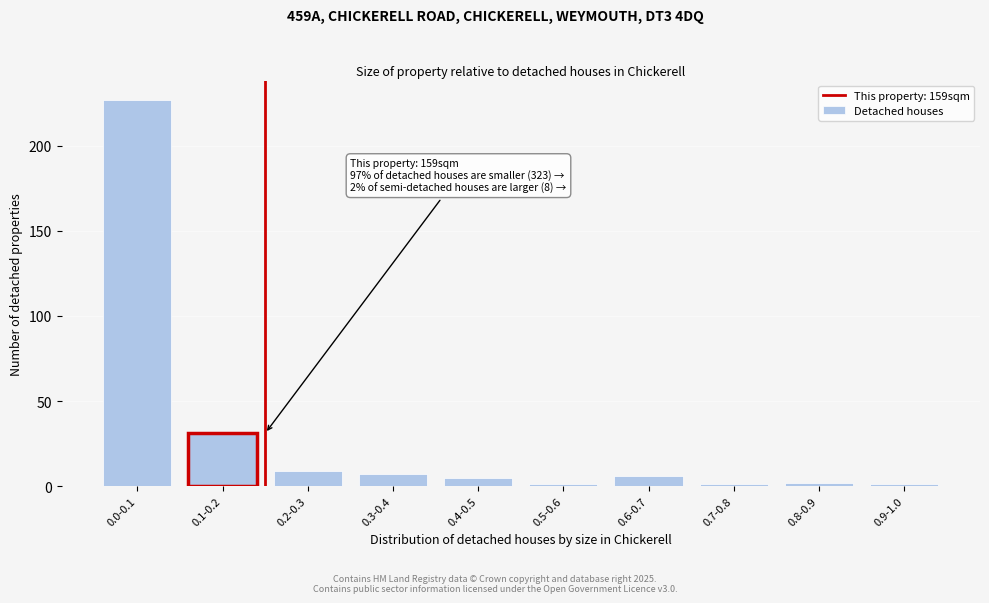

Reading right to left, transcribe all the data shown in this chart.

0.9-1.0=1	0.8-0.9=2	0.7-0.8=1	0.6-0.7=6	0.5-0.6=1	0.4-0.5=5	0.3-0.4=7	0.2-0.3=9	0.1-0.2=31	0.0-0.1=227